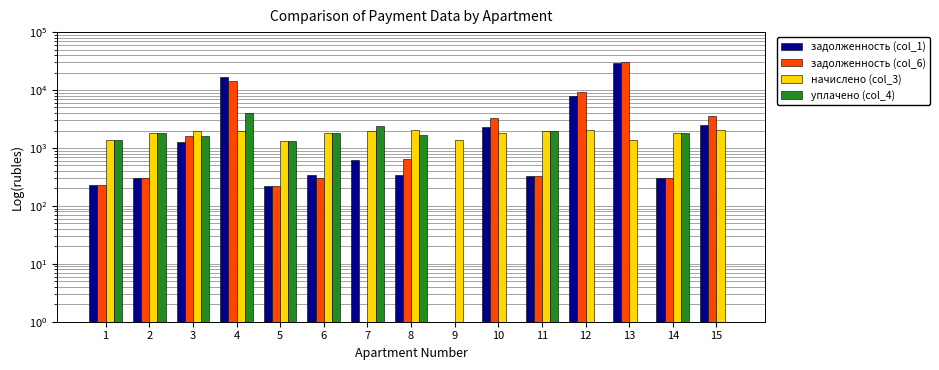

Where does the уплачено (col_4) series first go above 1635?

2